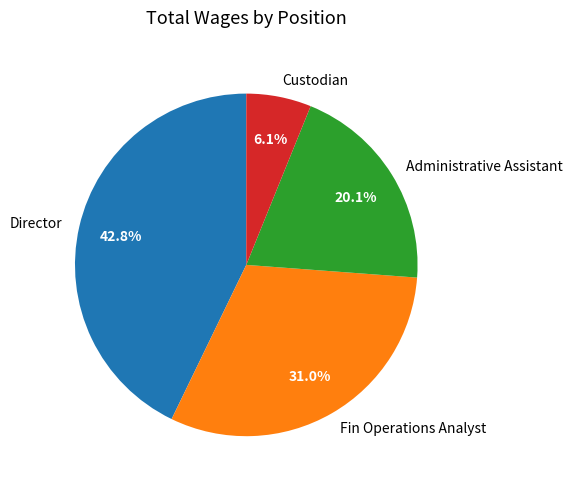

Combined, what portion of the pie is Fin Operations Analyst and Director?

73.8%